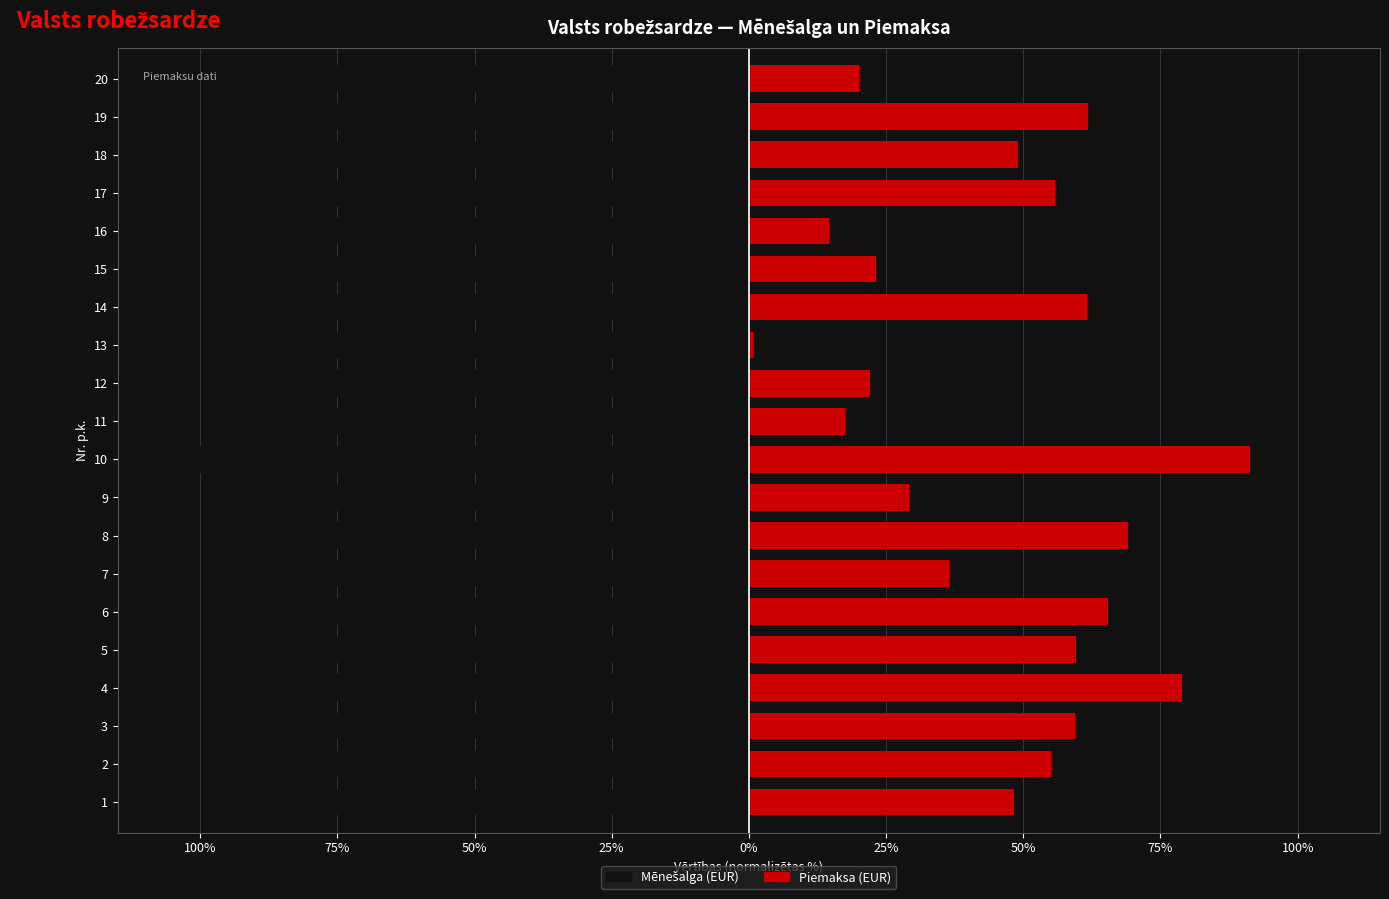

What is the difference between the second highest and minimum values in the Piemaksa (EUR) series?

78.2